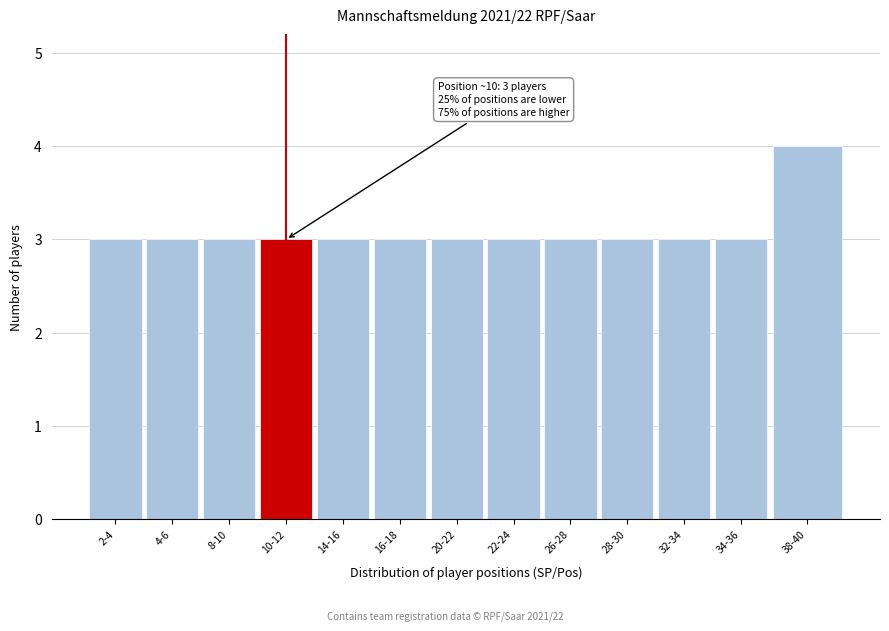

Reading right to left, what are all the values shown in this chart?

4	3	3	3	3	3	3	3	3	3	3	3	3